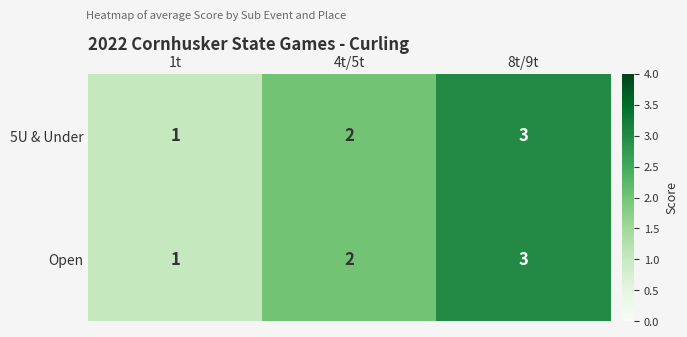

What is the sum of the Open values at 4t/5t and 1t?

3